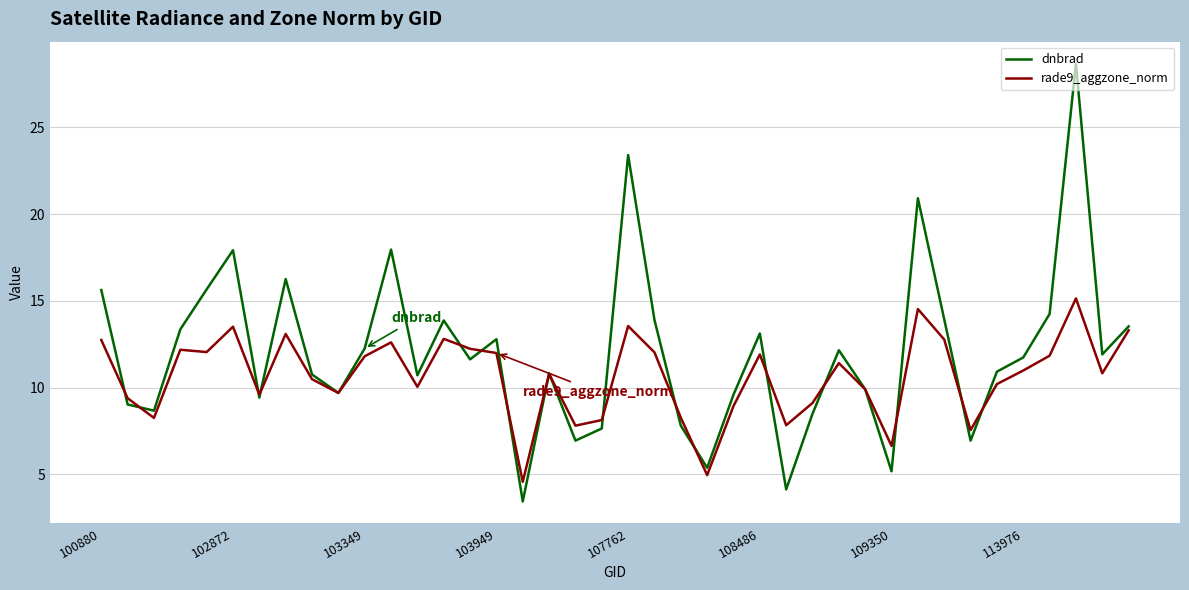

Rank the series by their average value, from highest to lowest.

dnbrad, rade9_aggzone_norm